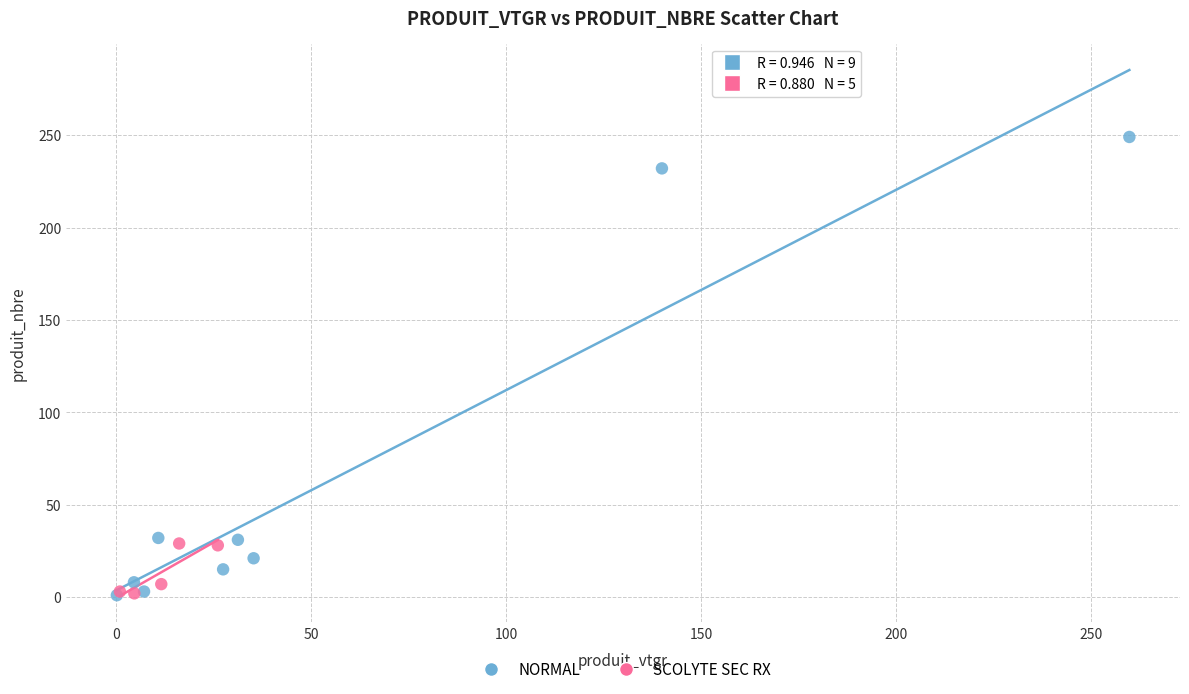

Which series has the widest spread of Y values?

NORMAL